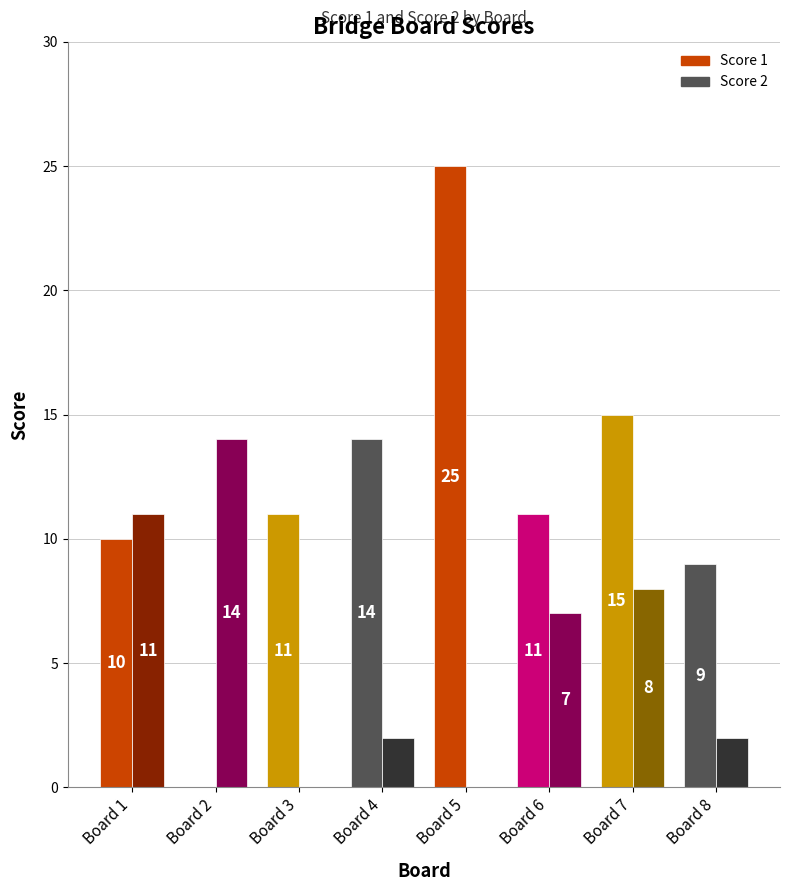

Which series has the widest spread of values?

Score 1